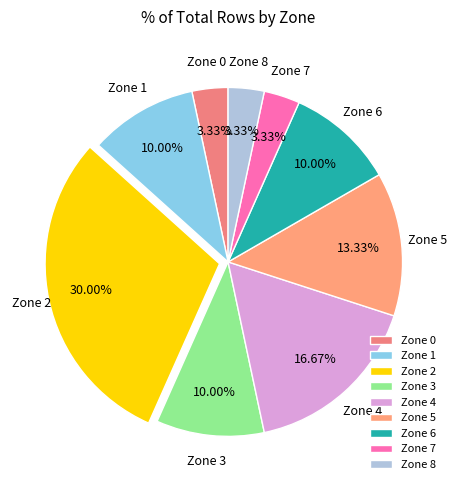

What percentage is NOT represented by Zone 7?

96.7%